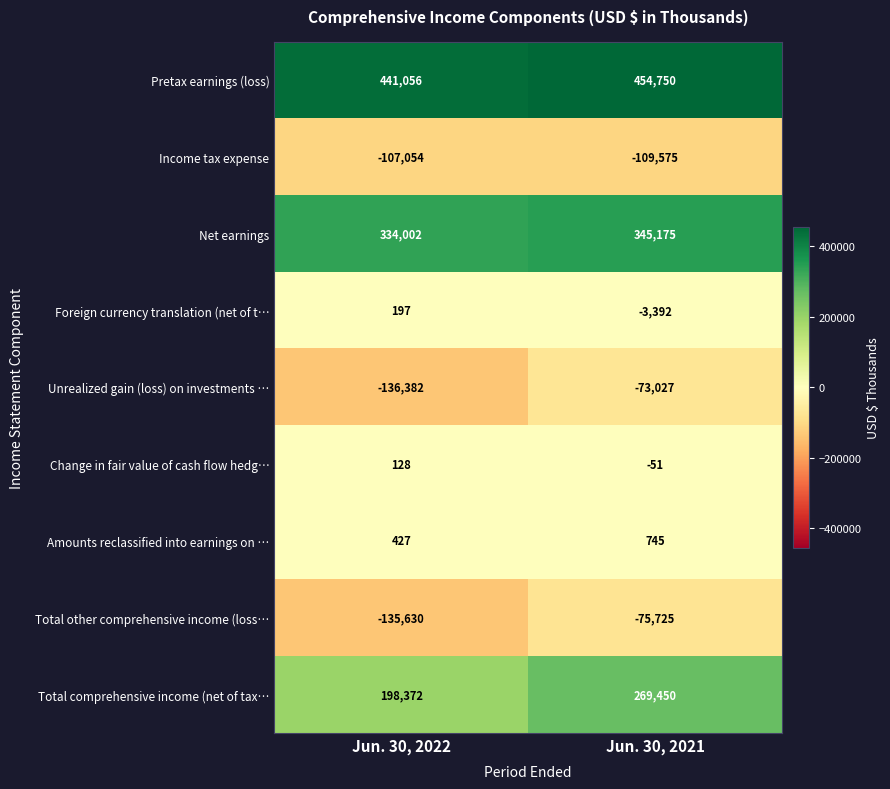

What is the greatest value displayed?

454750